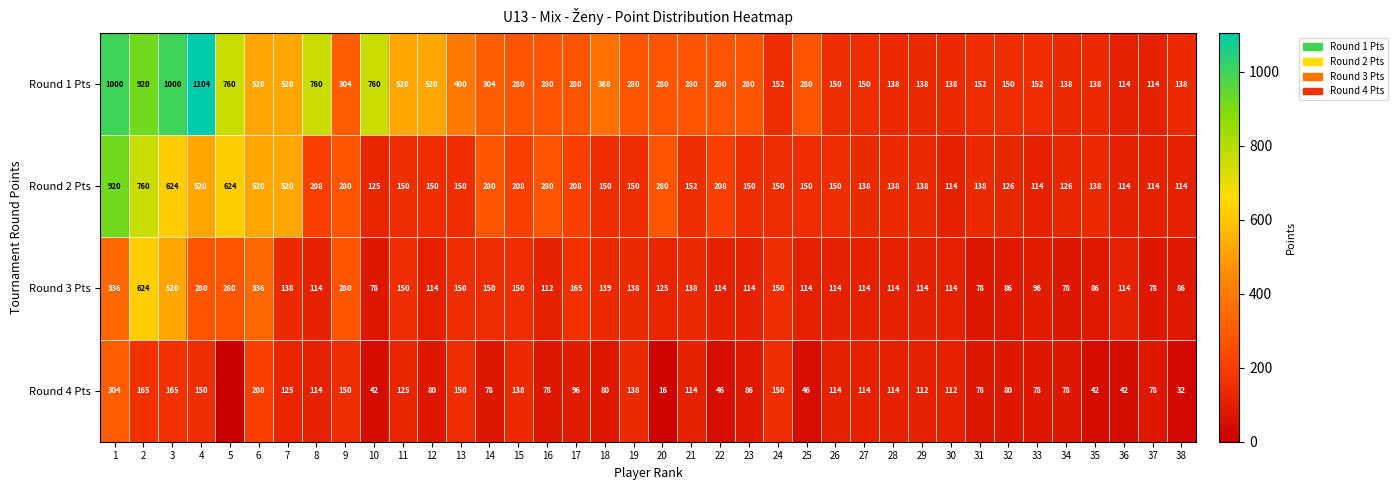

What is the difference between the highest and lowest values at 7?

395